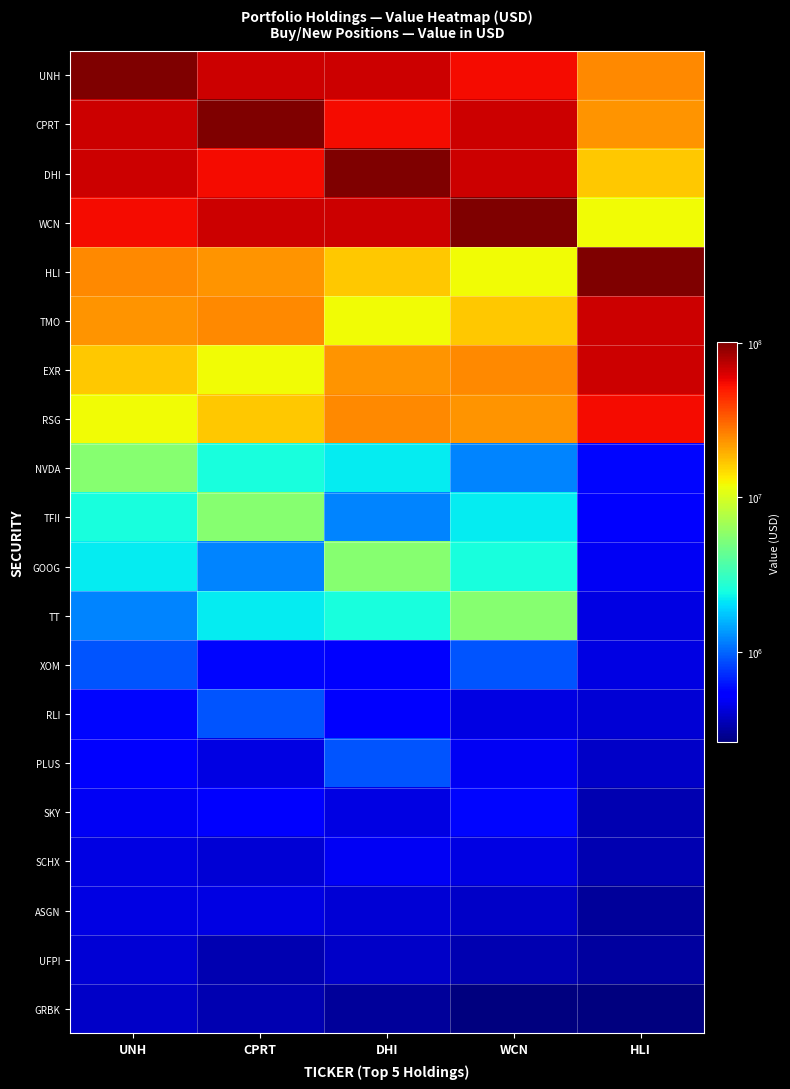

Reading right to left, transcribe all the data shown in this chart.

UNH: HLI=24590891	WCN=54142508	DHI=67183424	CPRT=68157004	UNH=101435502
CPRT: HLI=23015044	WCN=67183424	DHI=54142508	CPRT=101435502	UNH=68157004
DHI: HLI=16717032	WCN=68157004	DHI=101435502	CPRT=54142508	UNH=67183424
WCN: HLI=11968560	WCN=101435502	DHI=68157004	CPRT=67183424	UNH=54142508
HLI: HLI=101435502	WCN=11968560	DHI=16717032	CPRT=23015044	UNH=24590891
TMO: HLI=68157004	WCN=16717032	DHI=11968560	CPRT=24590891	UNH=23015044
EXR: HLI=67183424	WCN=24590891	DHI=23015044	CPRT=11968560	UNH=16717032
RSG: HLI=54142508	WCN=23015044	DHI=24590891	CPRT=16717032	UNH=11968560
NVDA: HLI=562992	WCN=1204068	DHI=2208488	CPRT=2544958	UNH=5567872
TFII: HLI=537633	WCN=2208488	DHI=1204068	CPRT=5567872	UNH=2544958
GOOG: HLI=485738	WCN=2544958	DHI=5567872	CPRT=1204068	UNH=2208488
TT: HLI=440979	WCN=5567872	DHI=2544958	CPRT=2208488	UNH=1204068
XOM: HLI=443767	WCN=912103	DHI=537633	CPRT=562992	UNH=912103
RLI: HLI=410419	WCN=443767	DHI=537633	CPRT=912103	UNH=562992
PLUS: HLI=385628	WCN=485738	DHI=912103	CPRT=443767	UNH=537633
SKY: HLI=339480	WCN=562992	DHI=440979	CPRT=537633	UNH=485738
SCHX: HLI=336946	WCN=440979	DHI=485738	CPRT=410419	UNH=440979
ASGN: HLI=299452	WCN=385628	DHI=410419	CPRT=440979	UNH=443767
UFPI: HLI=308900	WCN=336946	DHI=385628	CPRT=339480	UNH=410419
GRBK: HLI=259640	WCN=261073	DHI=299452	CPRT=336946	UNH=385628